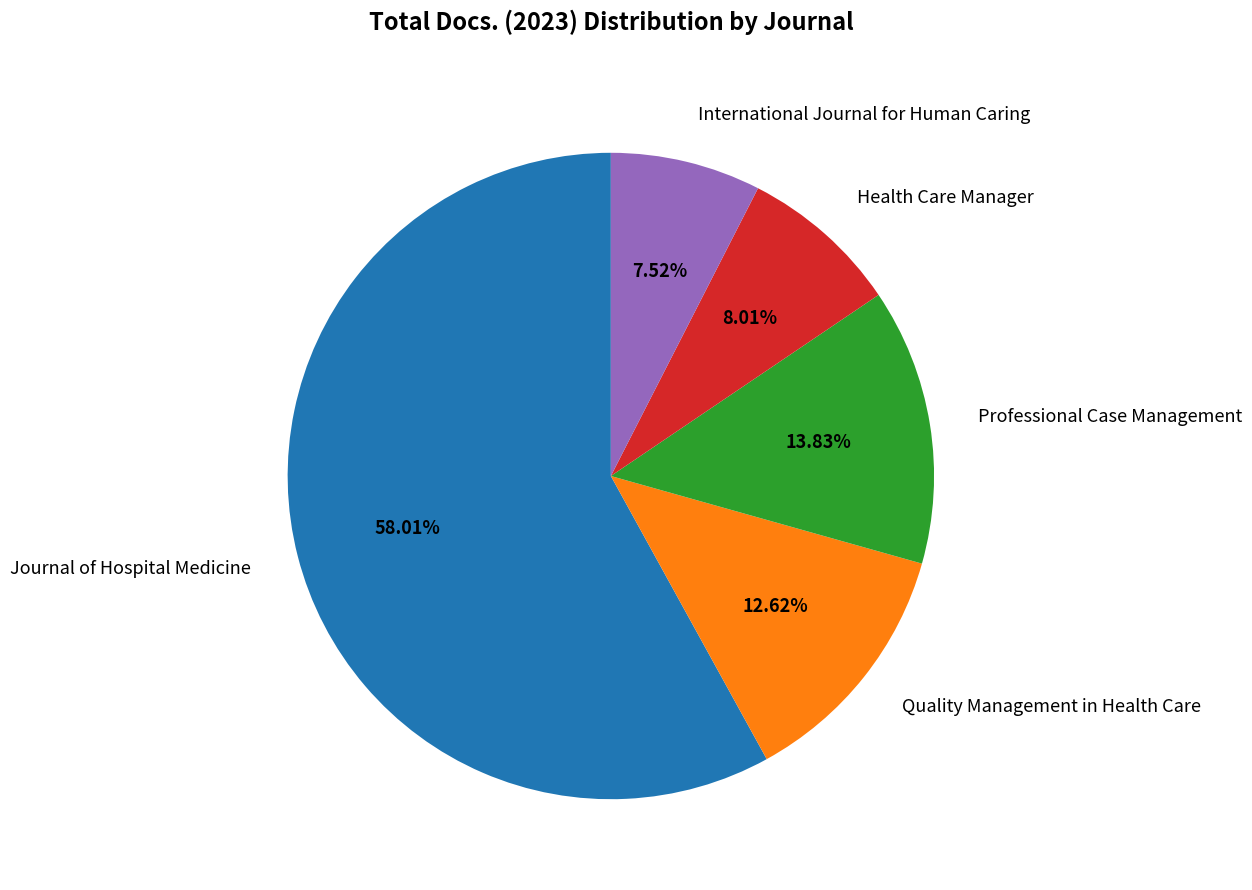

Do Quality Management in Health Care and International Journal for Human Caring together represent more than half of the pie?

No